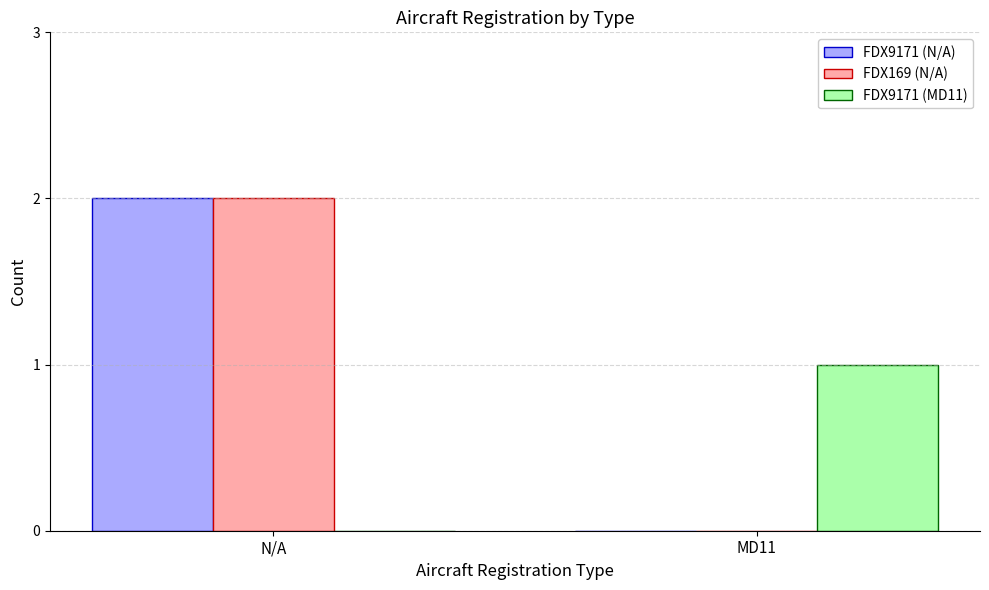

At which category is the sum across all series the highest?

N/A